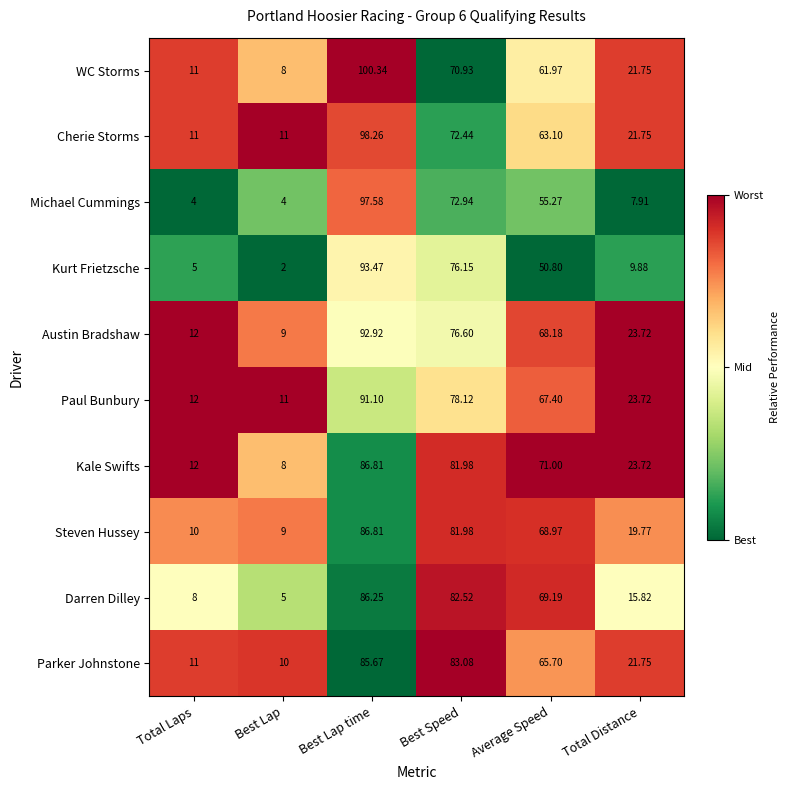

List the labels in order of Austin Bradshaw value, largest first.

Best Lap time, Best Speed, Average Speed, Total Distance, Total Laps, Best Lap